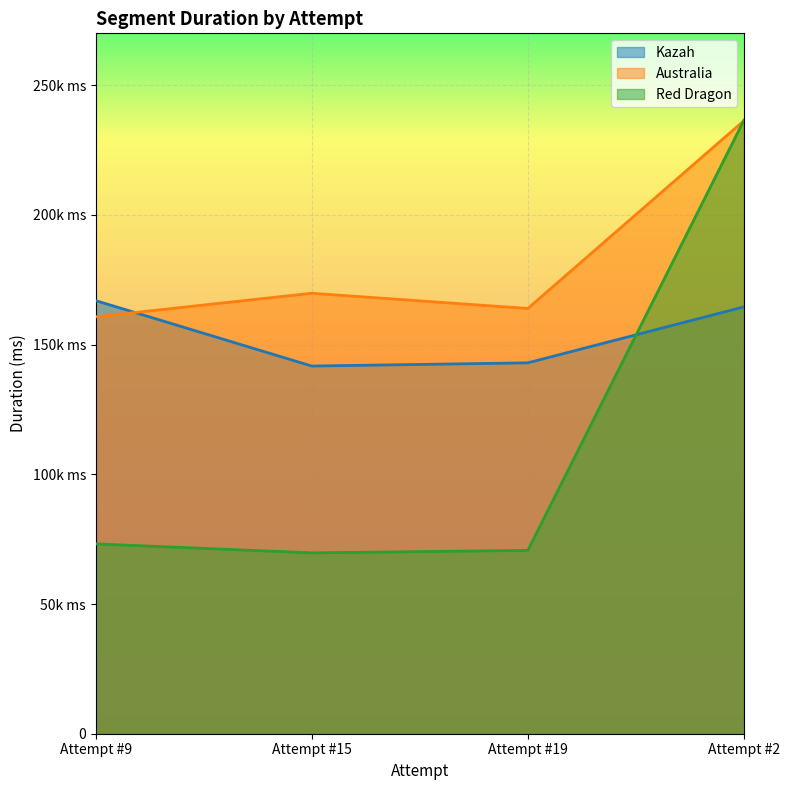

Where is Australia nearest to the value 198534?

Attempt #15